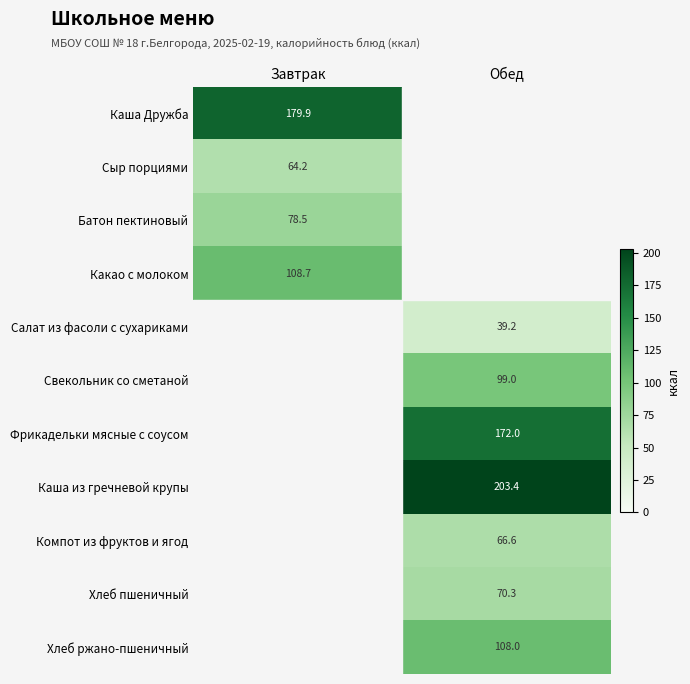

Which category has the highest value across all series?

Обед